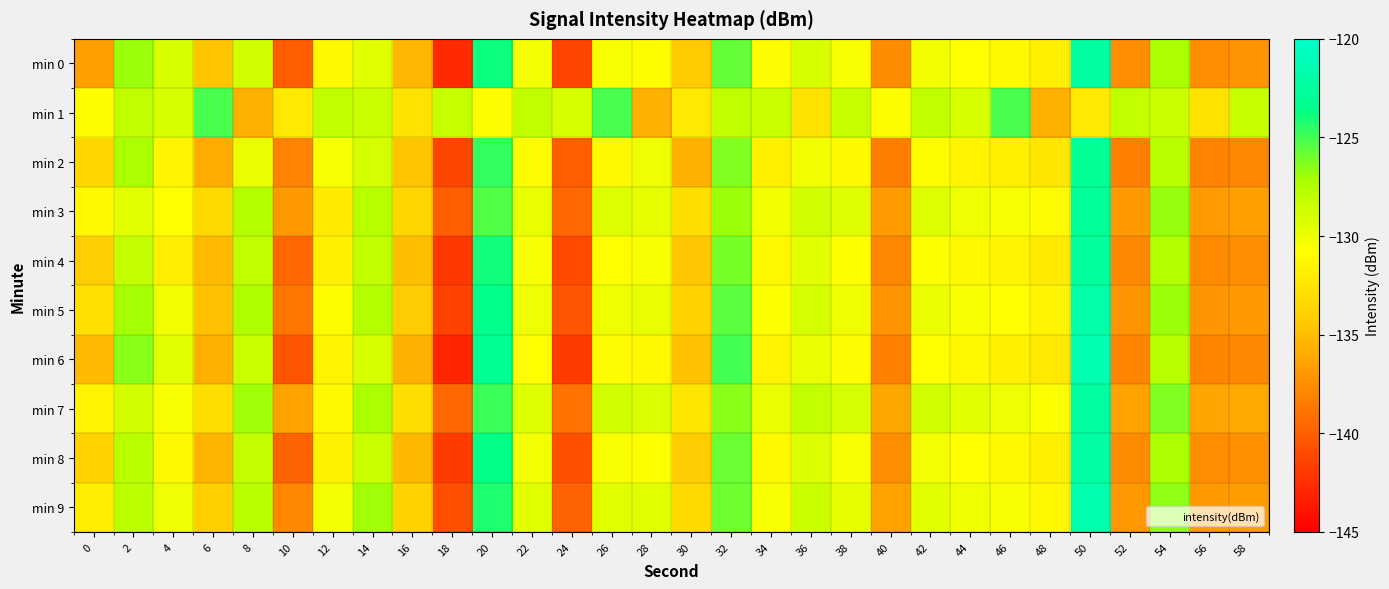

What is the spread (max minus min) of values at 28?

6.5